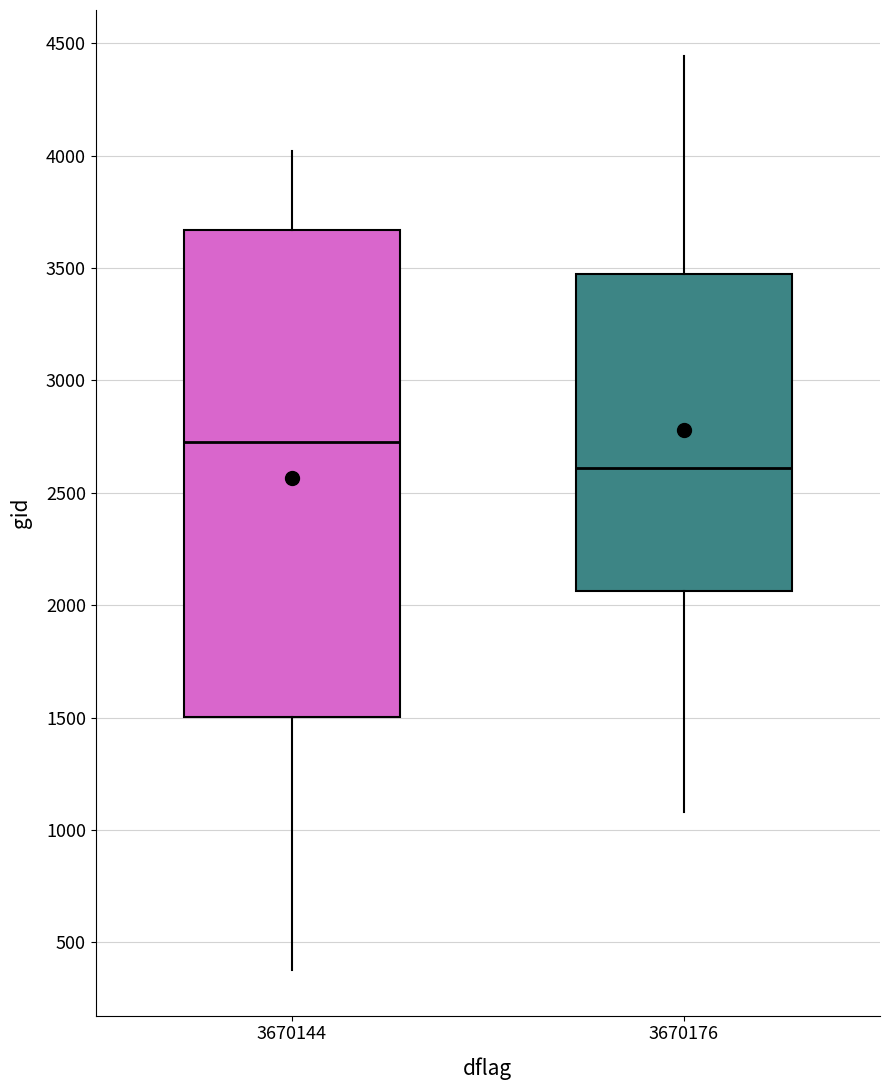

Which box is the tallest, from its lower edge to its upper edge?

3670144